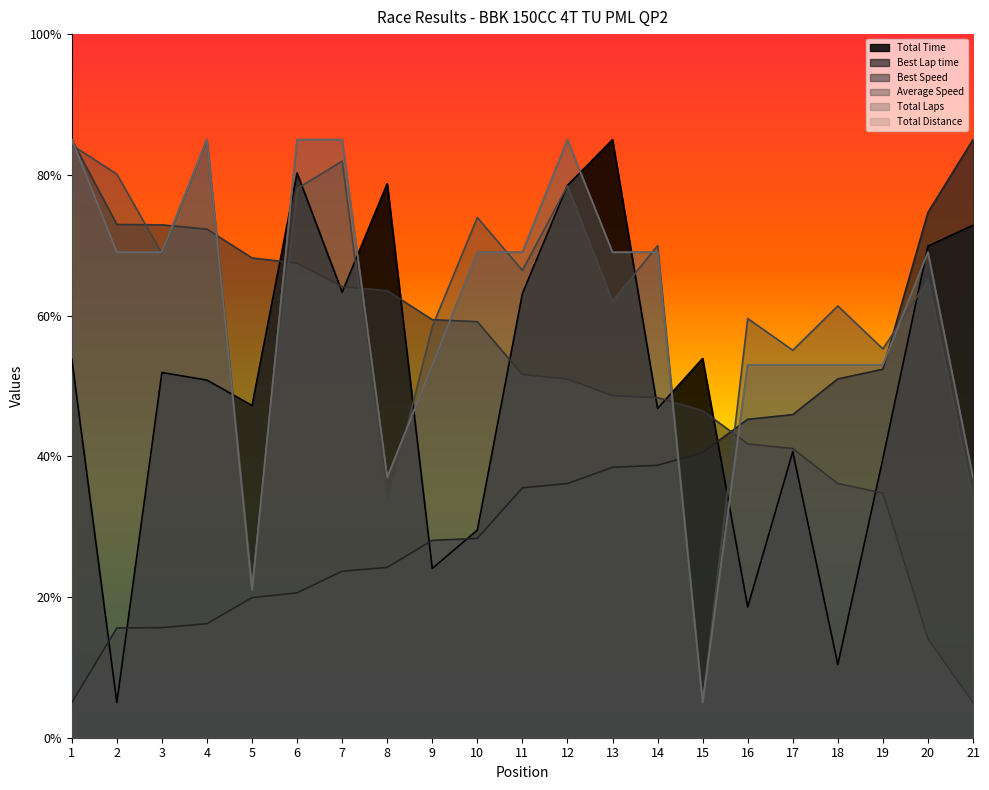

The value of Total Distance at 19 is 12.6. True or false?

False